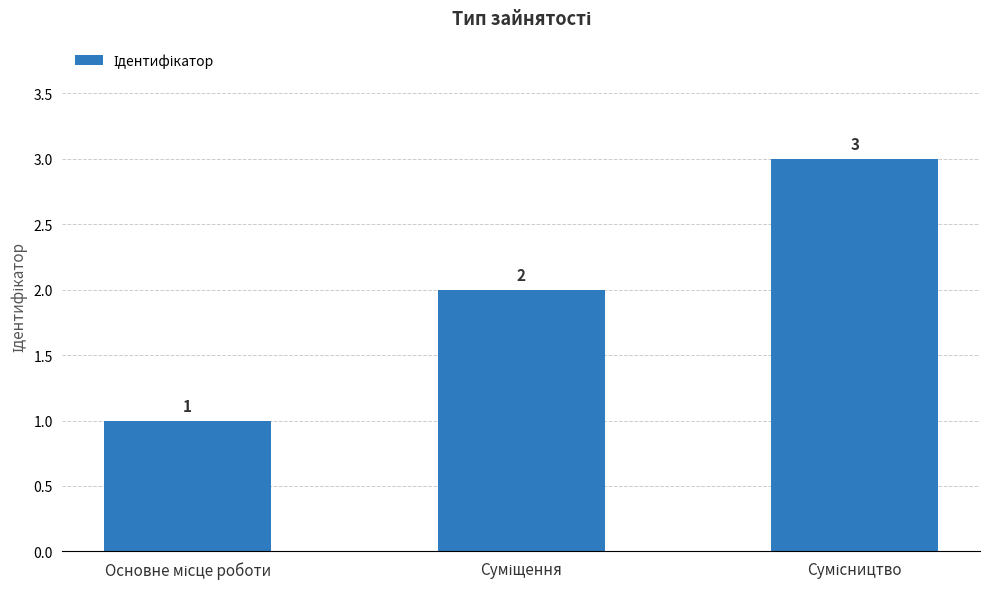

What is the greatest value displayed?

3